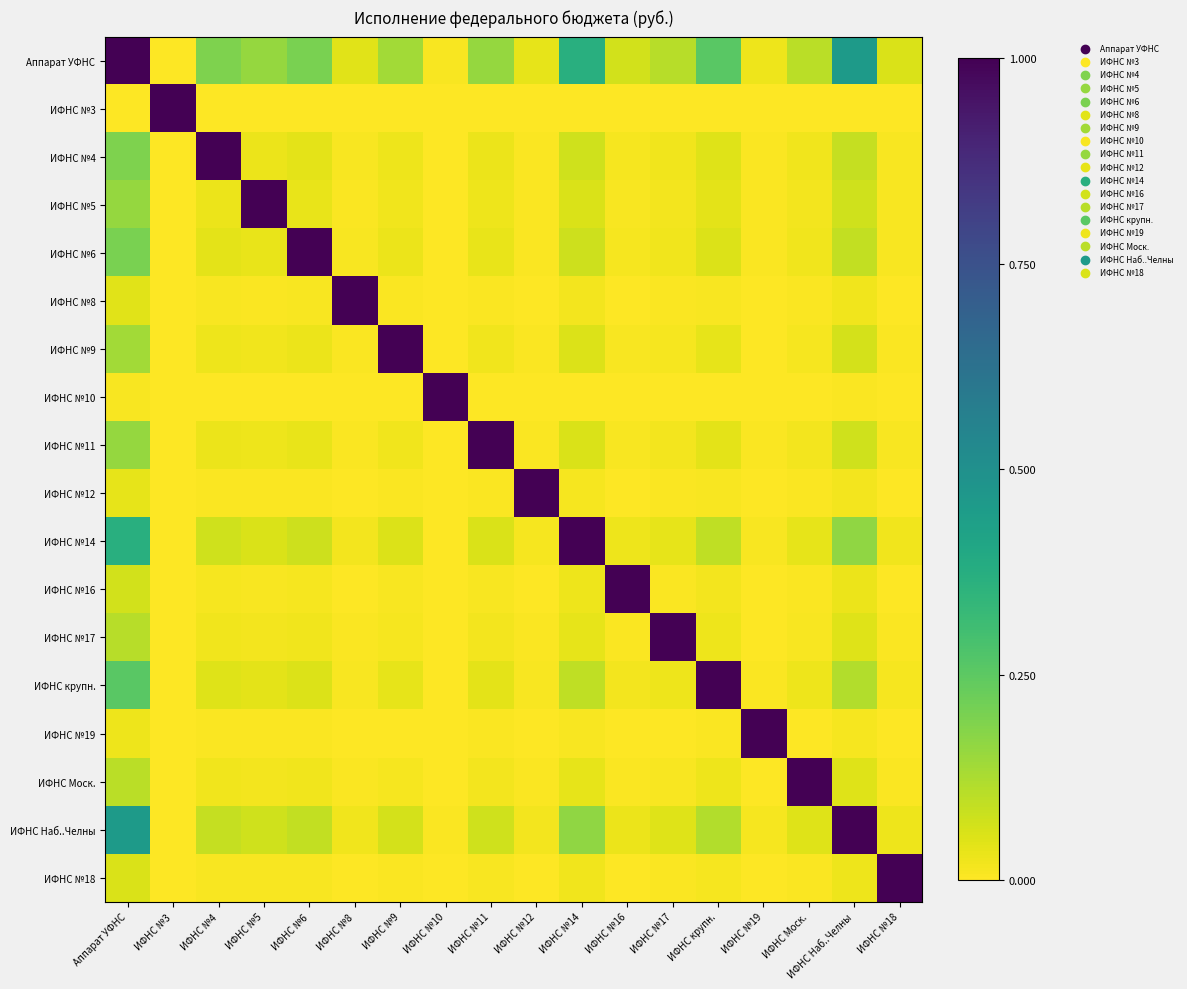

What is the maximum value shown in the chart?

1.0